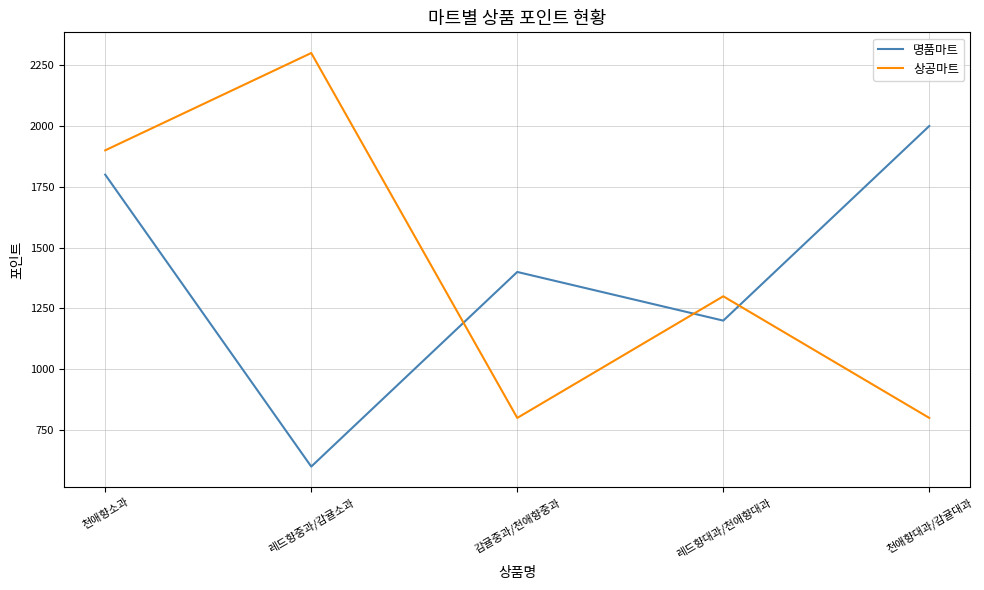

How many interior local peaks does the 명품마트 series have?

1